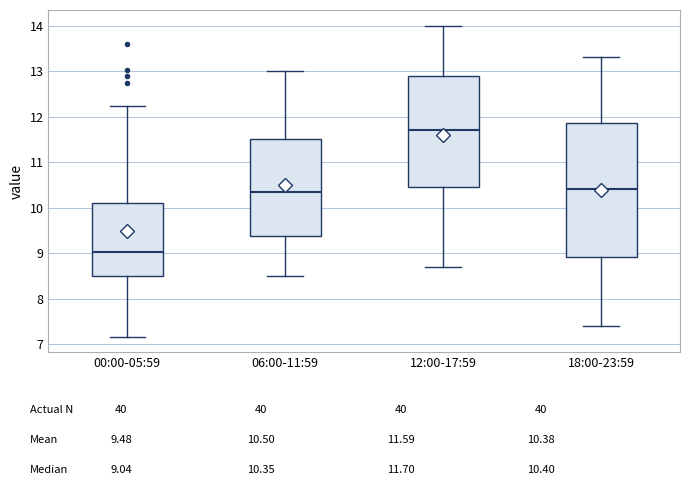

Which box has the highest median line?

12:00-17:59